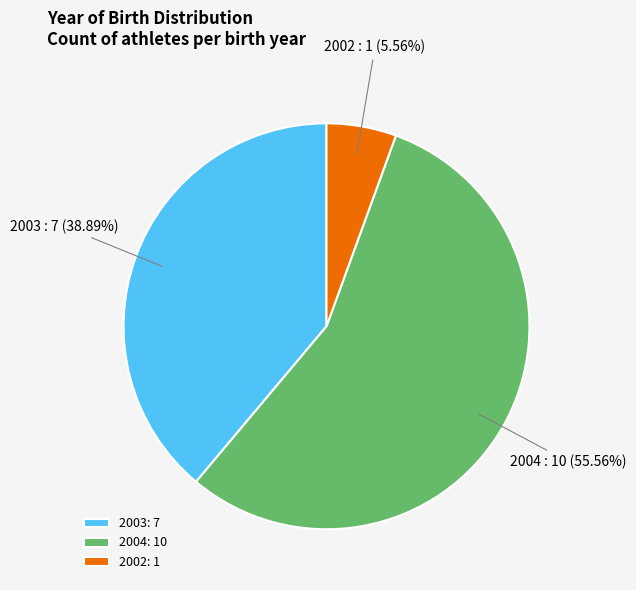

Do 2003 and 2002 together represent more than half of the pie?

No